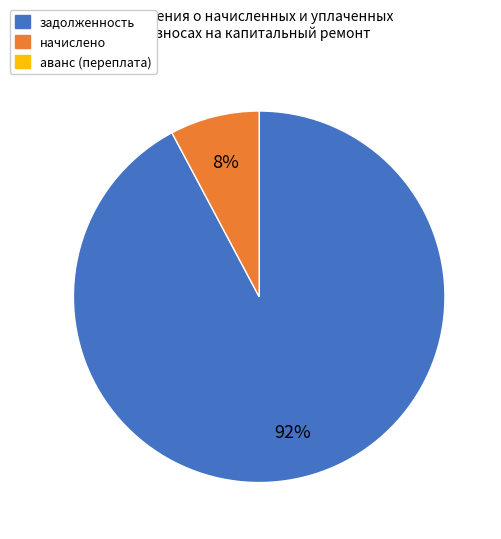

Is there any slice that represents more than half of the pie?

Yes